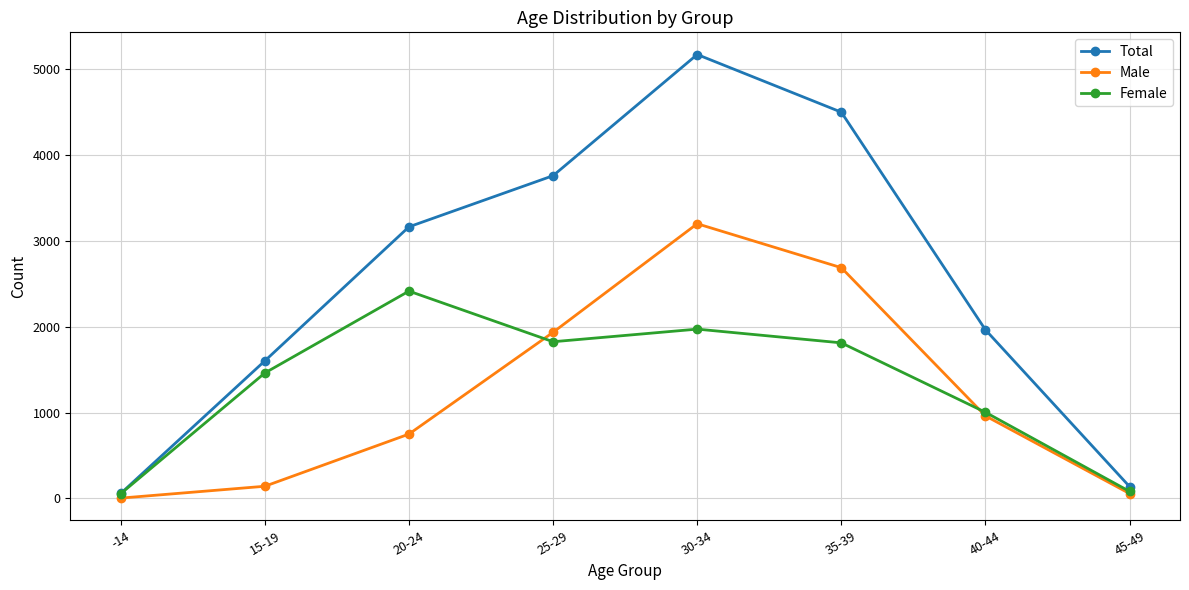

The value of Male at 25-29 is 1935. True or false?

True